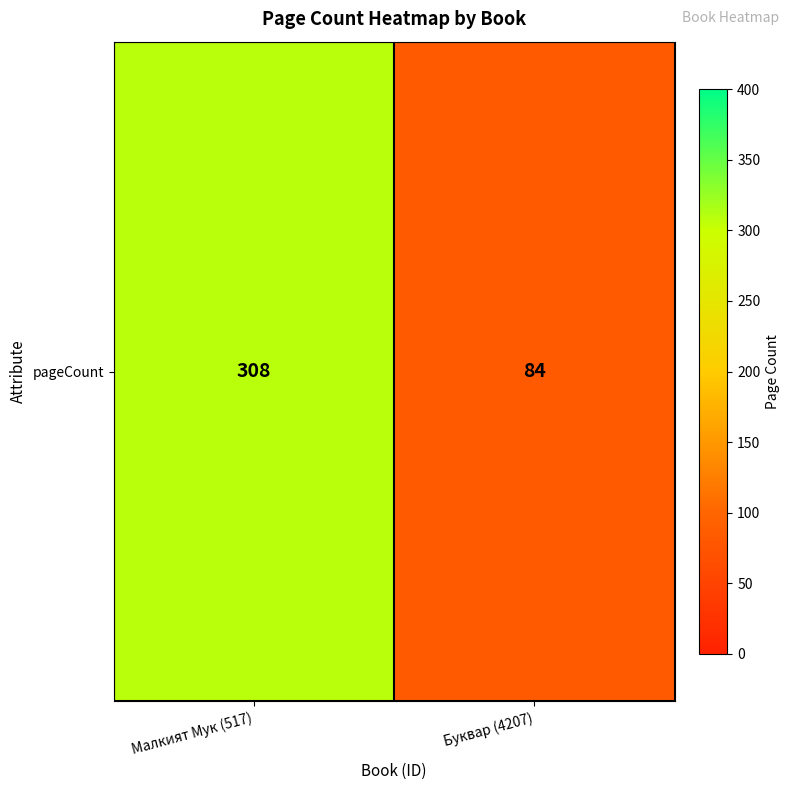

What is the ratio of the value at Буквар (4207) to the value at Малкият Мук (517)?

0.3